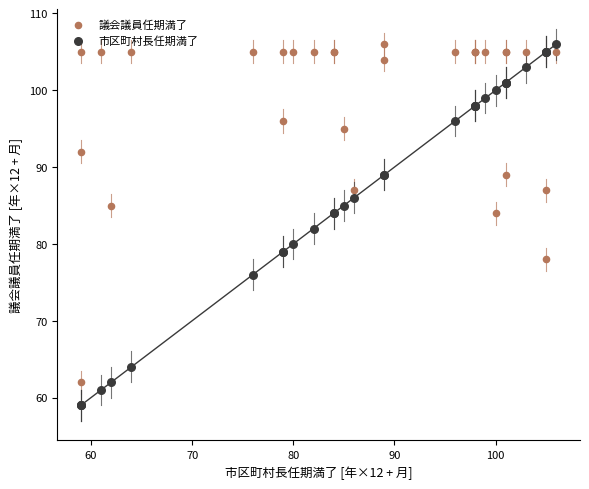

What are all the series names shown in the legend?

議会議員任期満了, 市区町村長任期満了